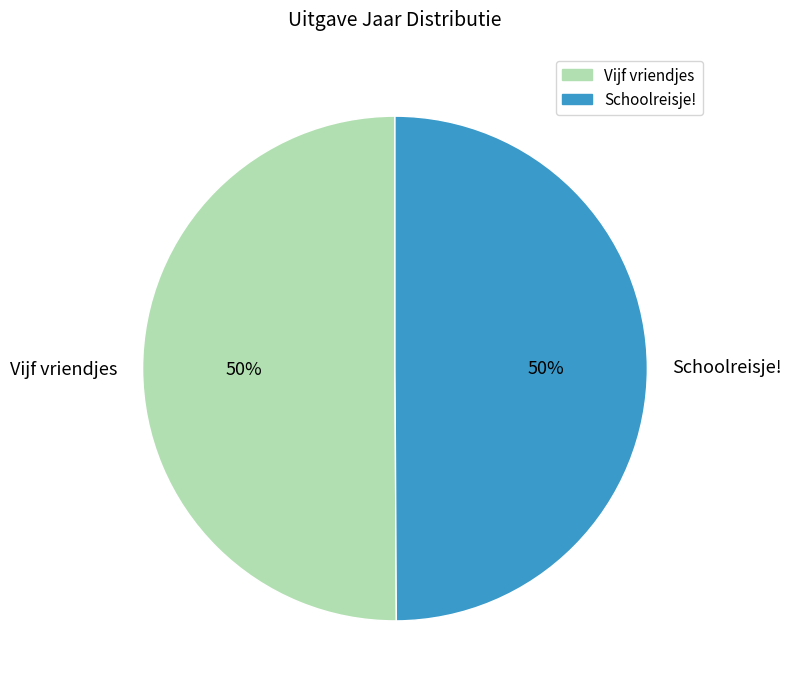

To the nearest percent, what is the average slice percentage?

50%